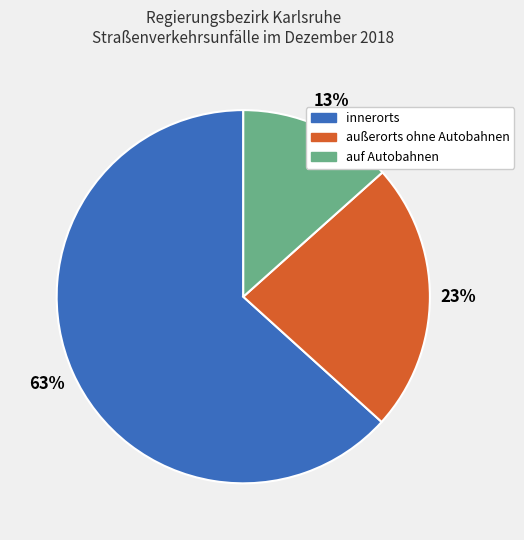

Do außerorts ohne Autobahnen and auf Autobahnen together represent more than half of the pie?

No